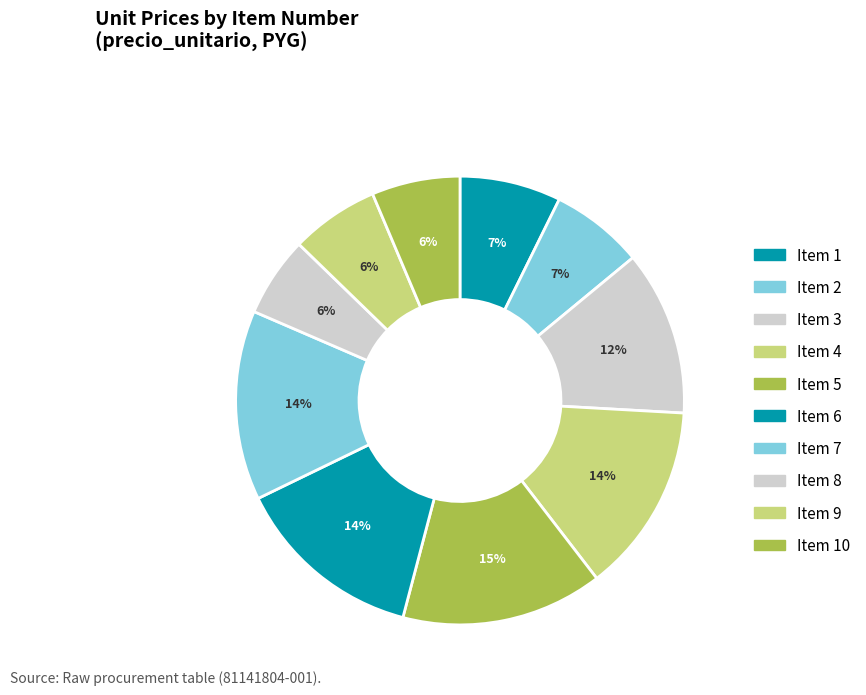

How many slices are in this pie chart?

10